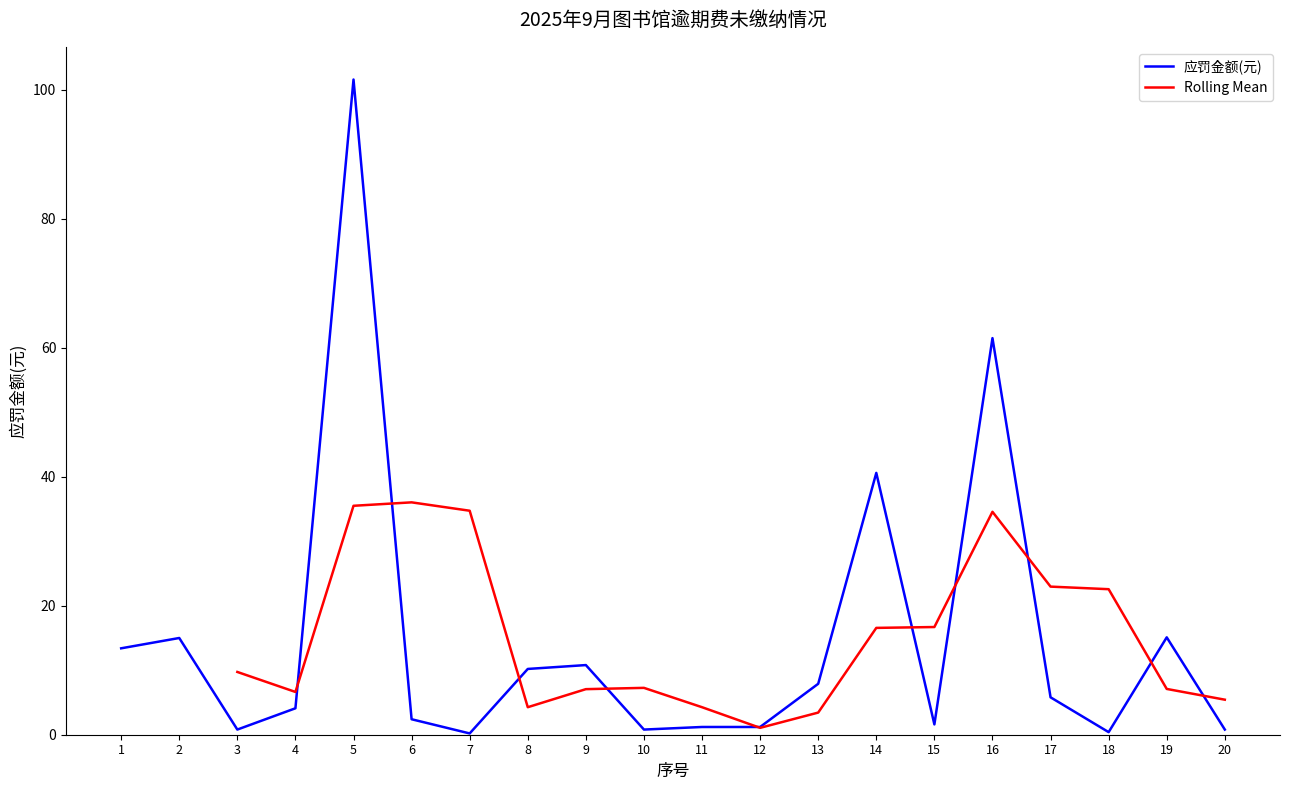

What is the greatest value displayed?

101.6